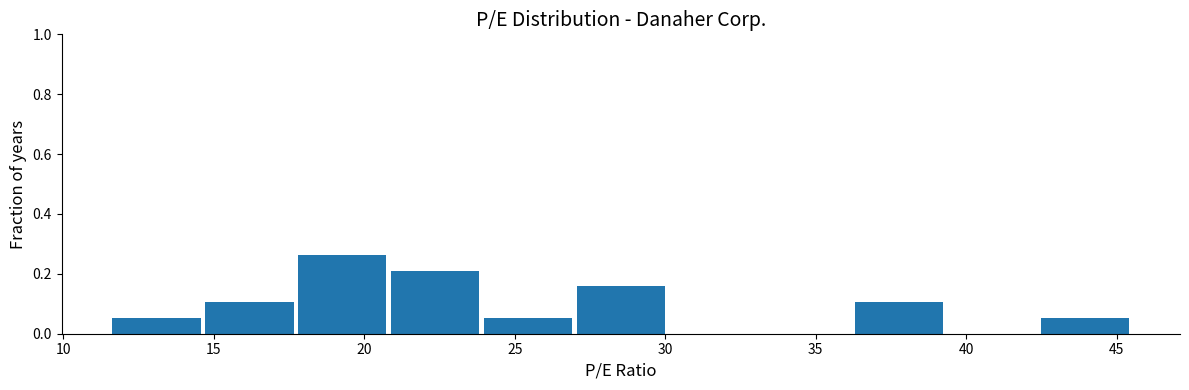

Reading left to right, transcribe this chart: for each bar, give the range it covers on the x-axis and its height. Neither the bar edges nor the heights are printed on the chart, so give them approximately, as read against the axes.

11.5 to 14.5: 0.06
14.5 to 17.5: 0.10
17.5 to 21.0: 0.26
21.0 to 24.0: 0.22
24.0 to 27.0: 0.06
27.0 to 30.0: 0.16
30.0 to 33.0: 0
33.0 to 36.0: 0
36.0 to 39.5: 0.10
39.5 to 42.5: 0
42.5 to 45.5: 0.06